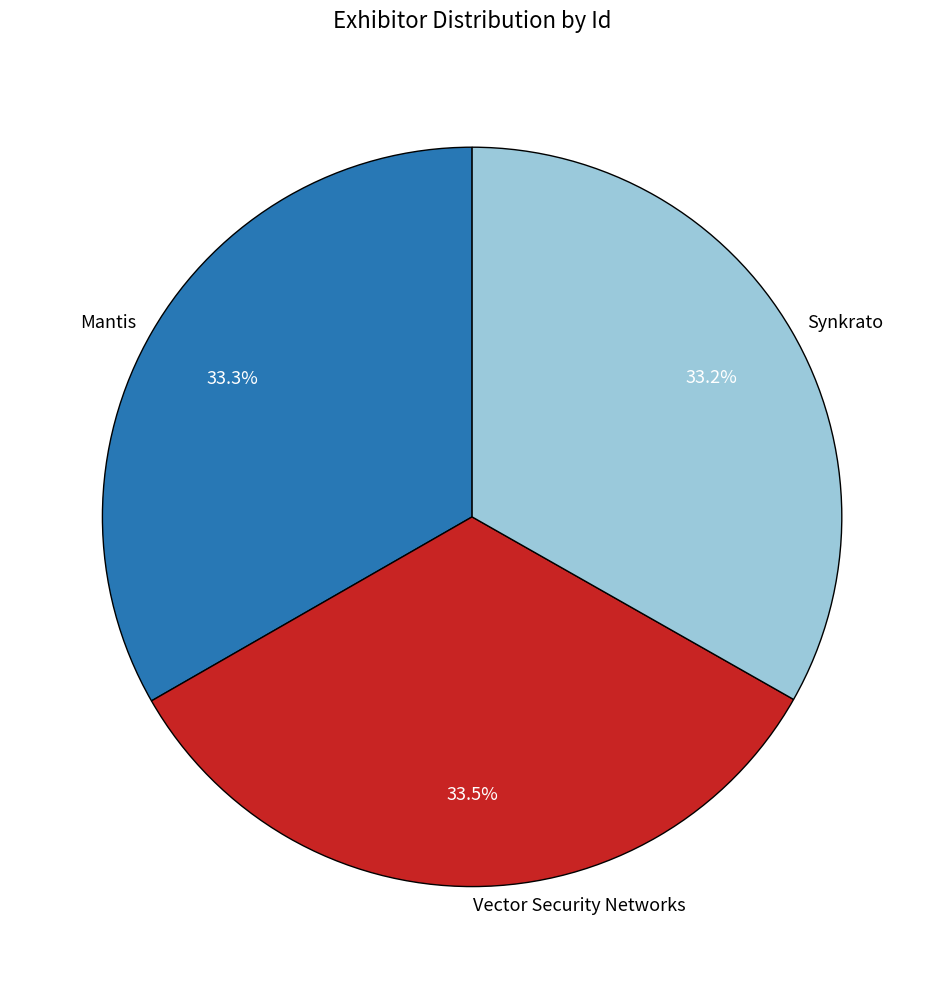

What is the ratio of the value at Vector Security Networks to the value at Mantis?

1.0